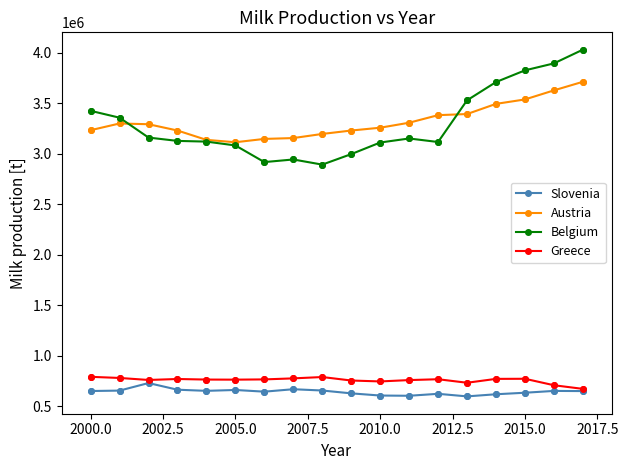

Which series has the widest spread of values?

Belgium